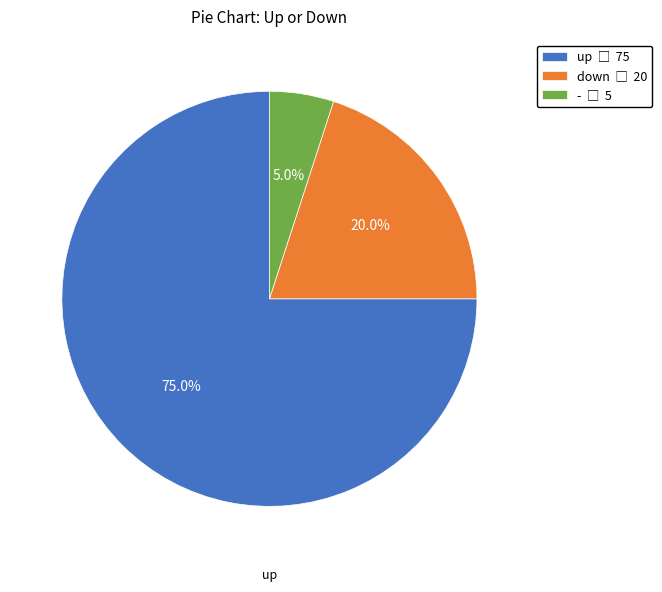

Is there any slice that represents more than half of the pie?

Yes